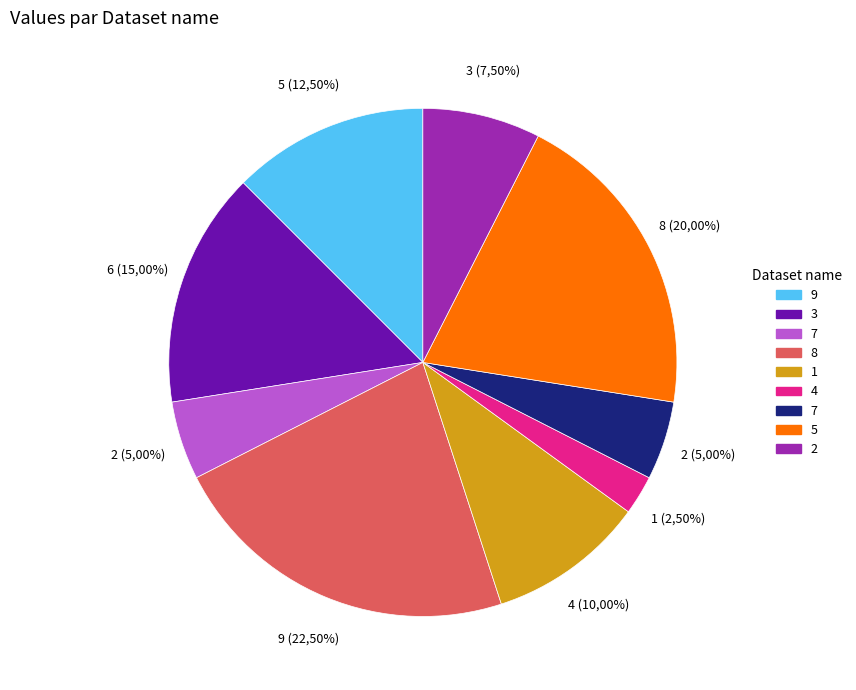

To the nearest percent, what is the combined percentage of 5 and 3?

35%